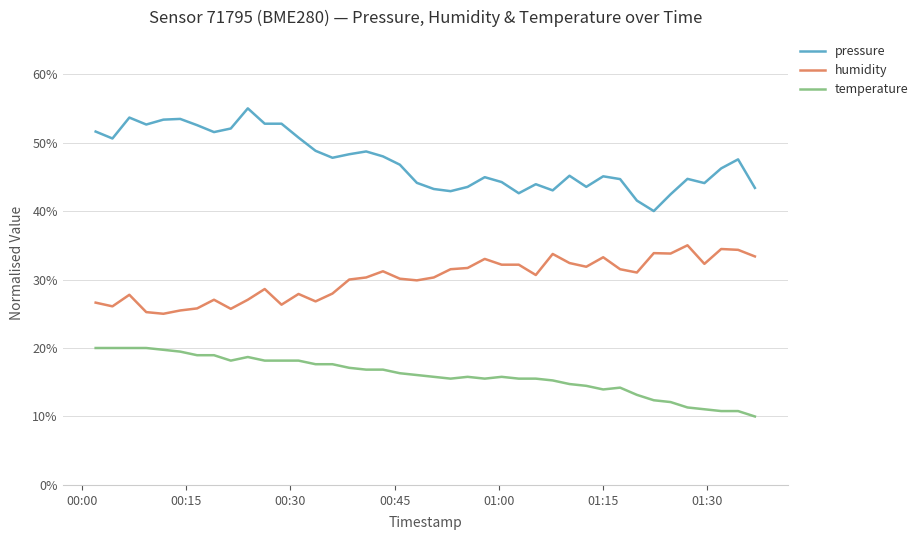

True or false: temperature and humidity intersect in this chart.

False